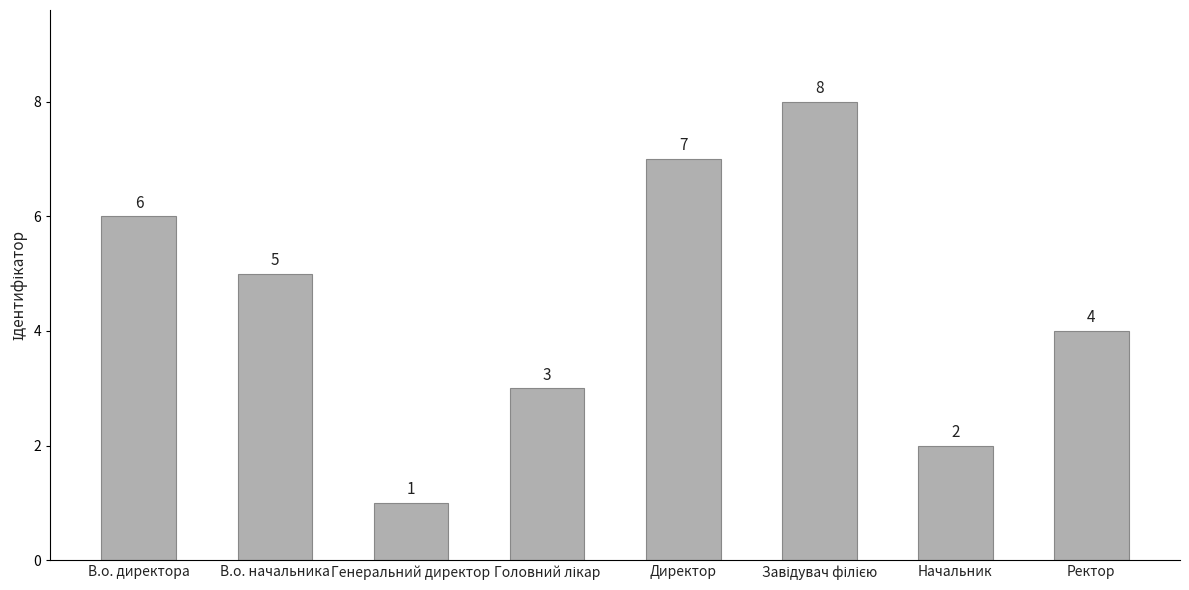

Reading left to right, transcribe all the data shown in this chart.

6	5	1	3	7	8	2	4